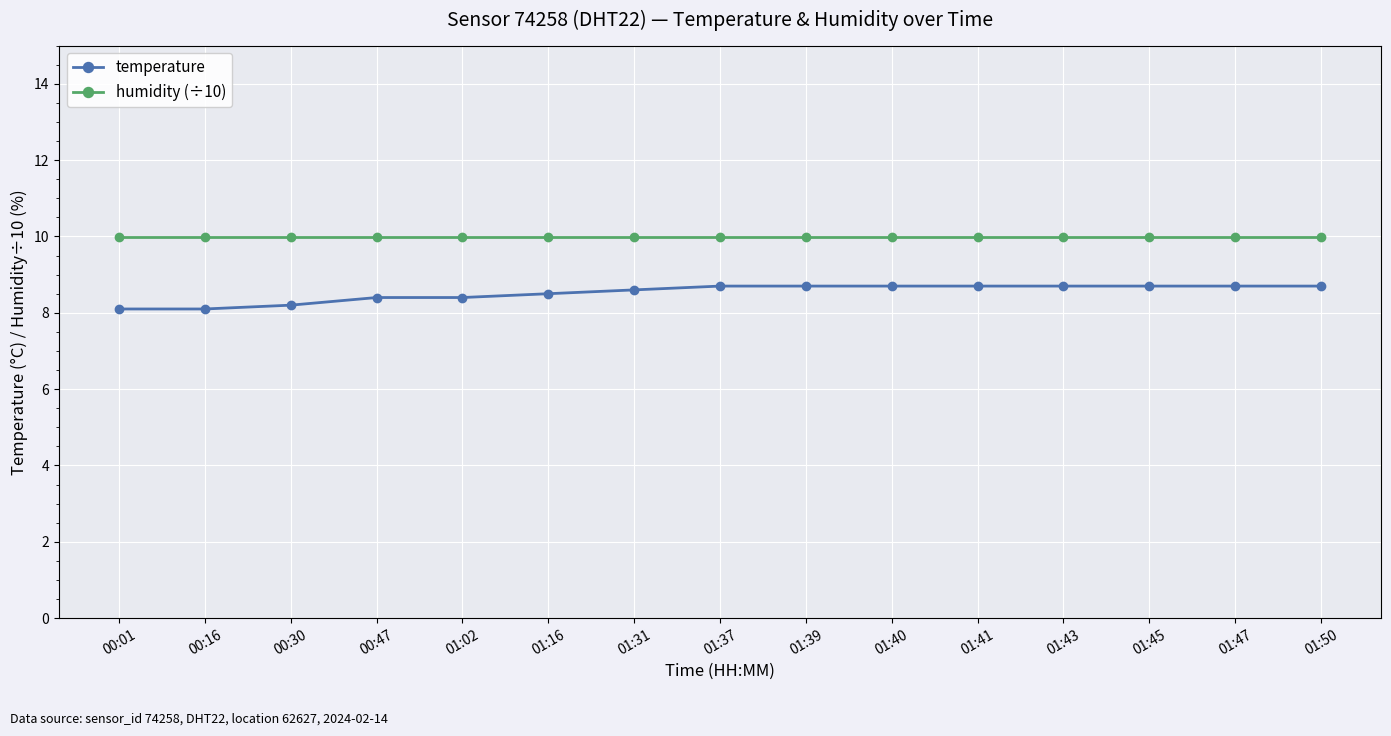

True or false: temperature and humidity (÷10) intersect in this chart.

False